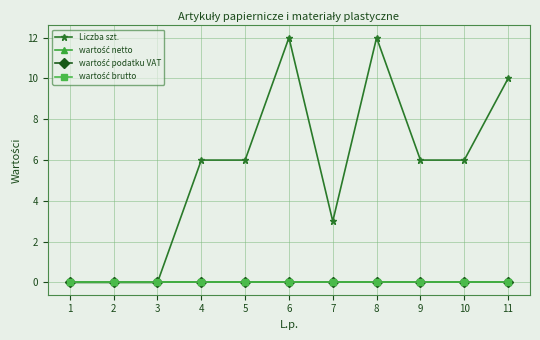

True or false: wartość netto and wartość brutto intersect in this chart.

False